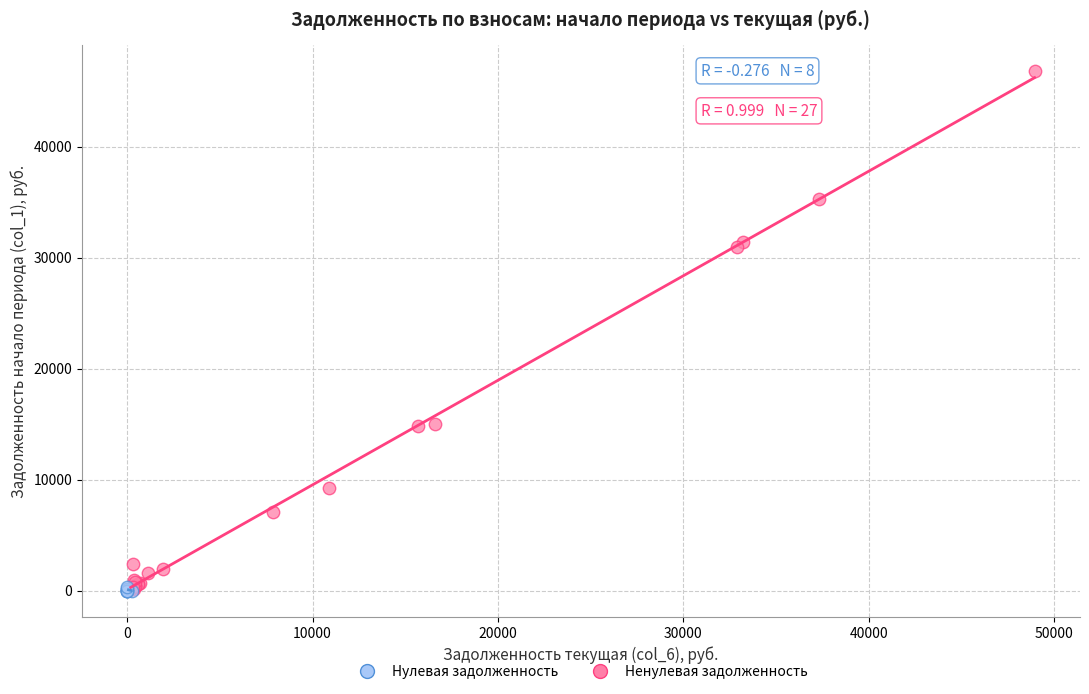

Which series reaches the maximum Y coordinate?

Ненулевая задолженность